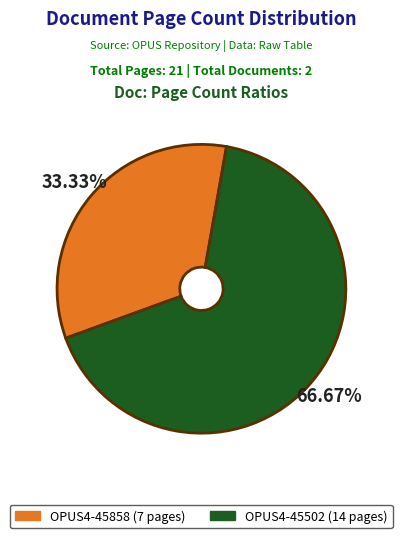

True or false: OPUS4-45858 accounts for 25% of the total.

False